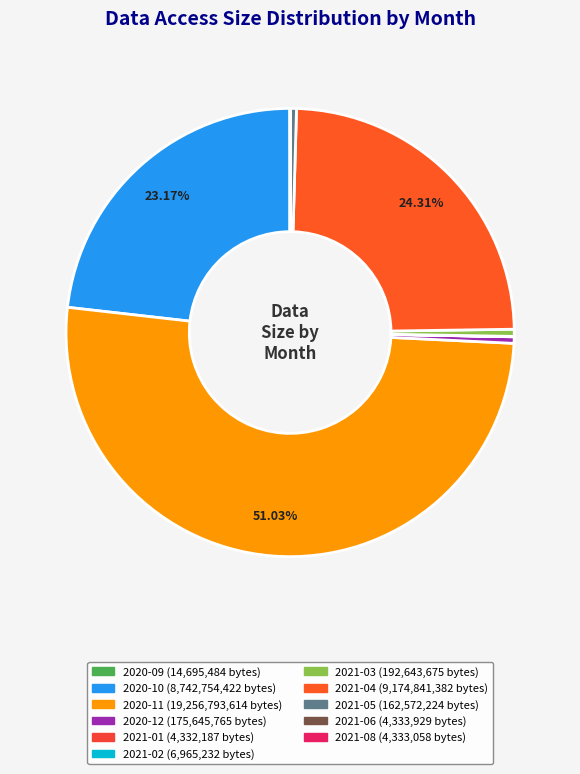

Which category accounts for the majority?

2020-11